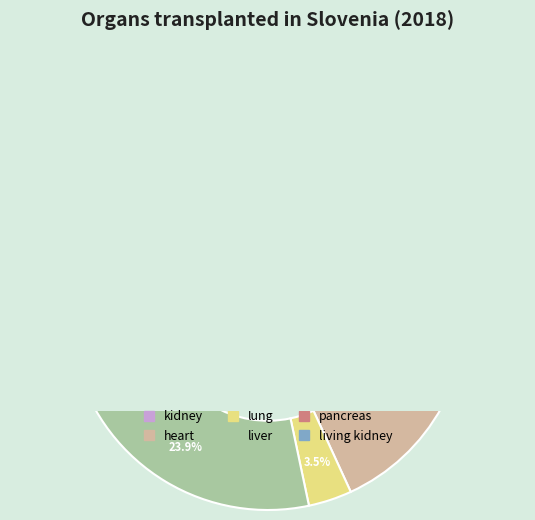

To the nearest percent, what portion does pancreas represent?

3%